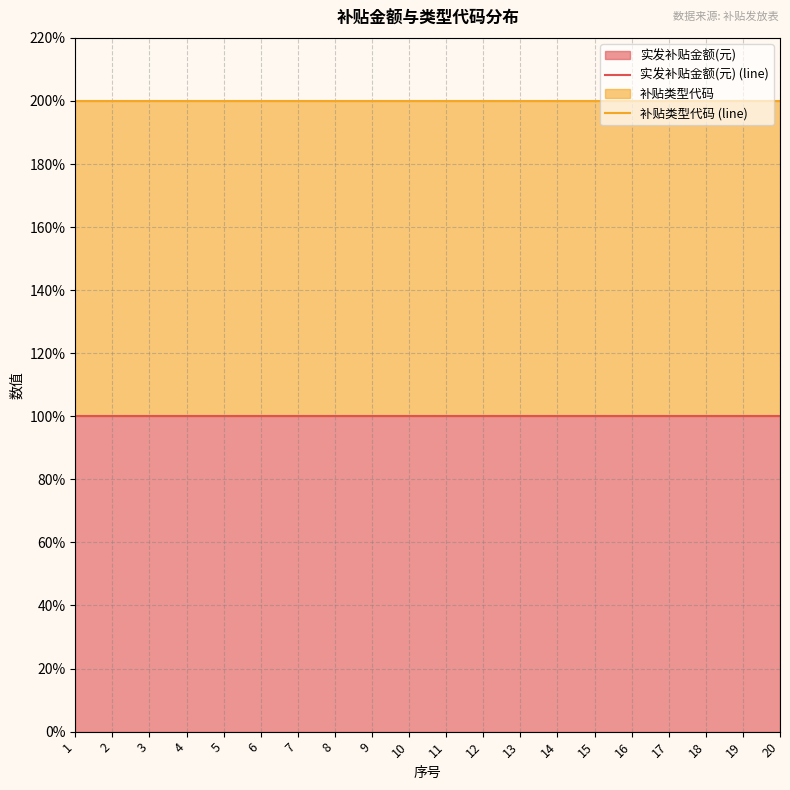

Which category has the lowest value across all series?

1